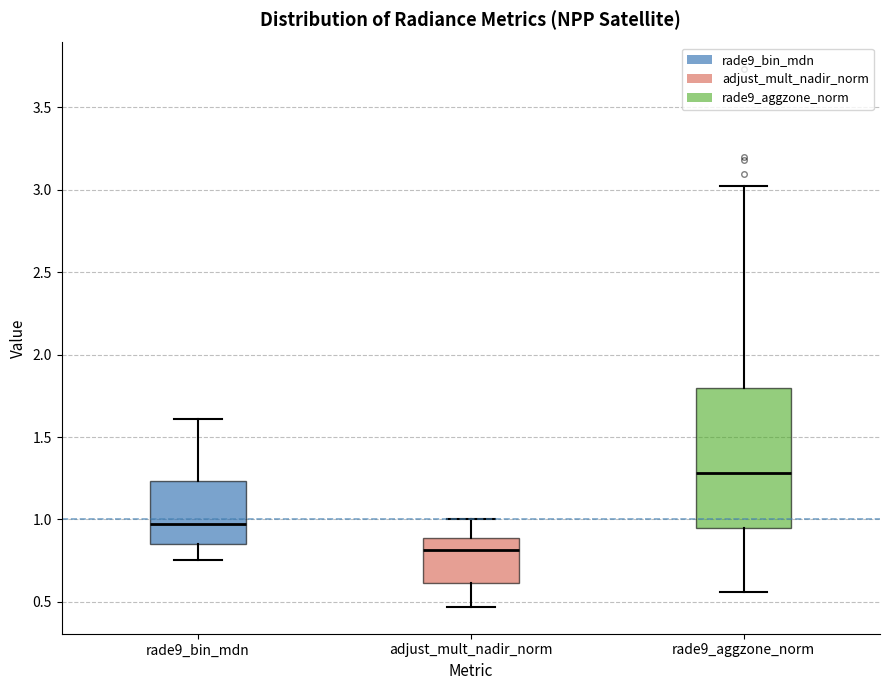

Reading left to right, read every box against the y-axis: the position of its median line, the range the box covers, and the ends of its whiskers. The values are not printed on the chart, so give them approximately, as read against the axis.

rade9_bin_mdn: median 0.95, box 0.85 to 1.25, whiskers 0.75 to 1.60
adjust_mult_nadir_norm: median 0.80, box 0.60 to 0.90, whiskers 0.45 to 1.00
rade9_aggzone_norm: median 1.30, box 0.95 to 1.80, whiskers 0.55 to 3.00